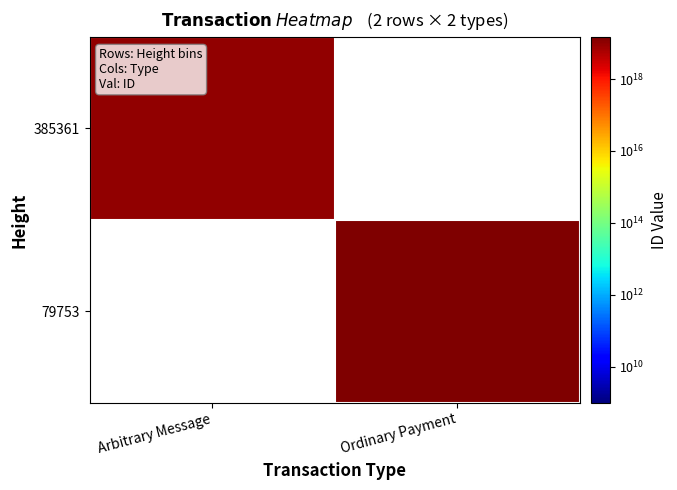

Which series has the largest range (max minus min)?

385361